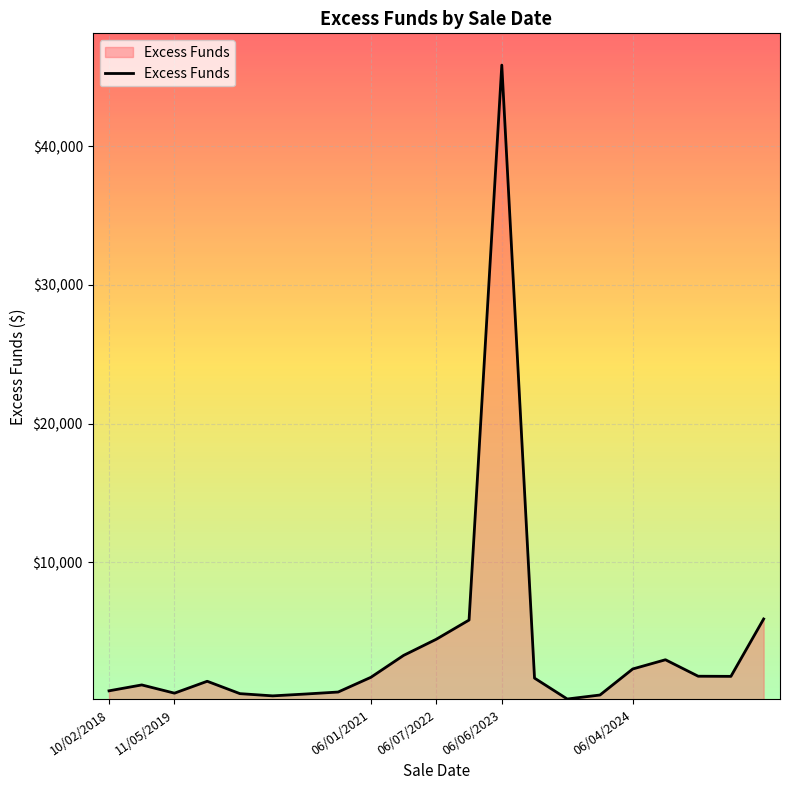

What is the greatest value displayed?

45862.5